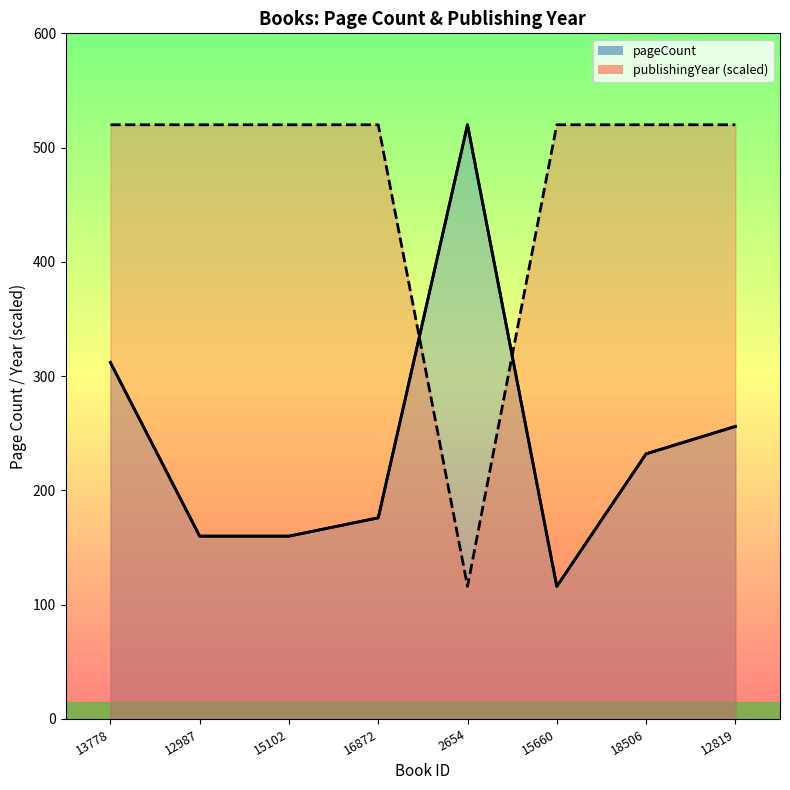

List the labels in order of value, smallest first.

15660, 12987, 15102, 16872, 18506, 12819, 13778, 2654